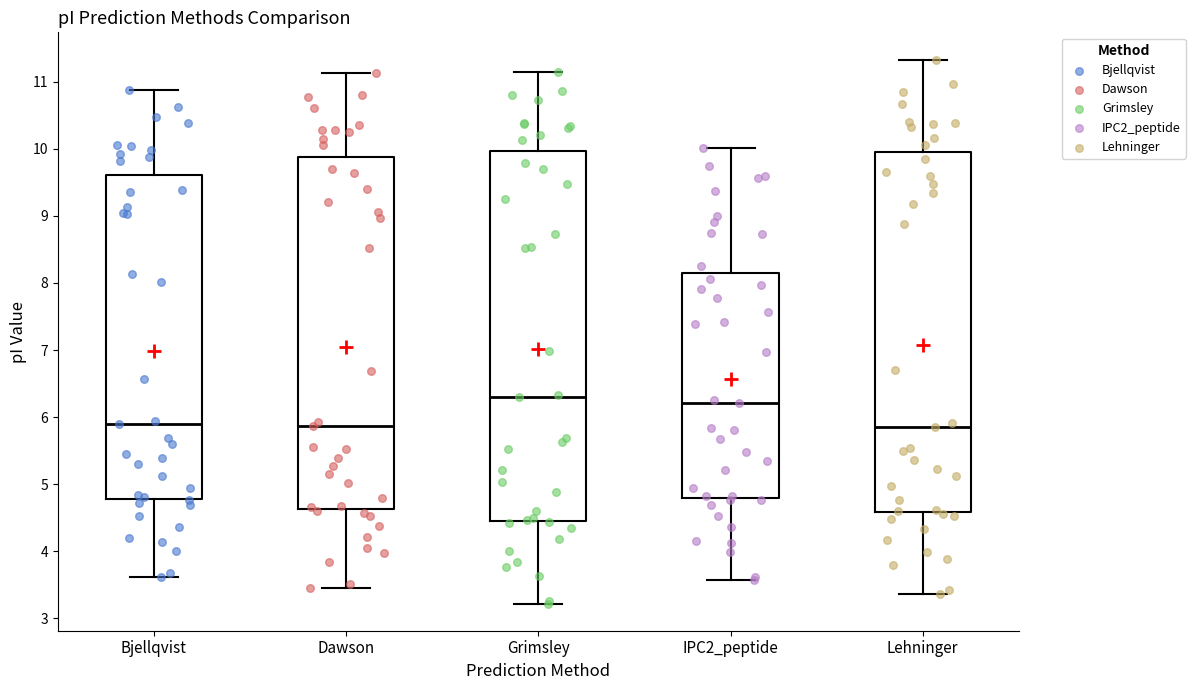

Reading left to right, transcribe this box plot: for each box, give where its median line is, the range the box spans, and where its two whiskers end, as read against the y-axis. The values are not printed on the chart, so give them approximately, as read against the axis.

Bjellqvist: median 5.9, box 4.8 to 9.6, whiskers 3.6 to 10.9
Dawson: median 5.9, box 4.6 to 9.9, whiskers 3.5 to 11.1
Grimsley: median 6.3, box 4.5 to 10.0, whiskers 3.2 to 11.1
IPC2_peptide: median 6.2, box 4.8 to 8.2, whiskers 3.6 to 10.0
Lehninger: median 5.9, box 4.6 to 10.0, whiskers 3.4 to 11.3